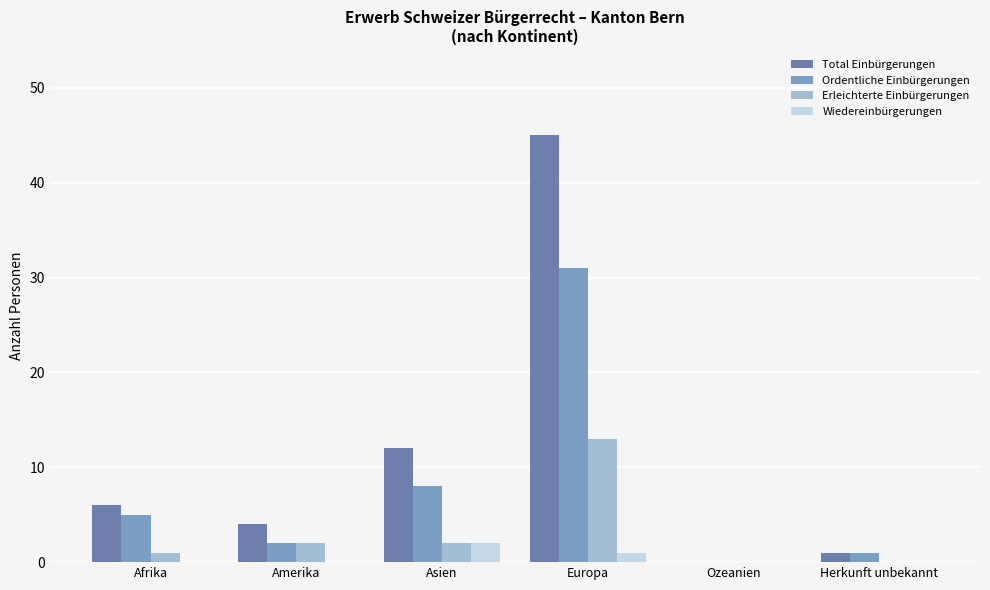

What is the sum of all Total Einbürgerungen values?

68